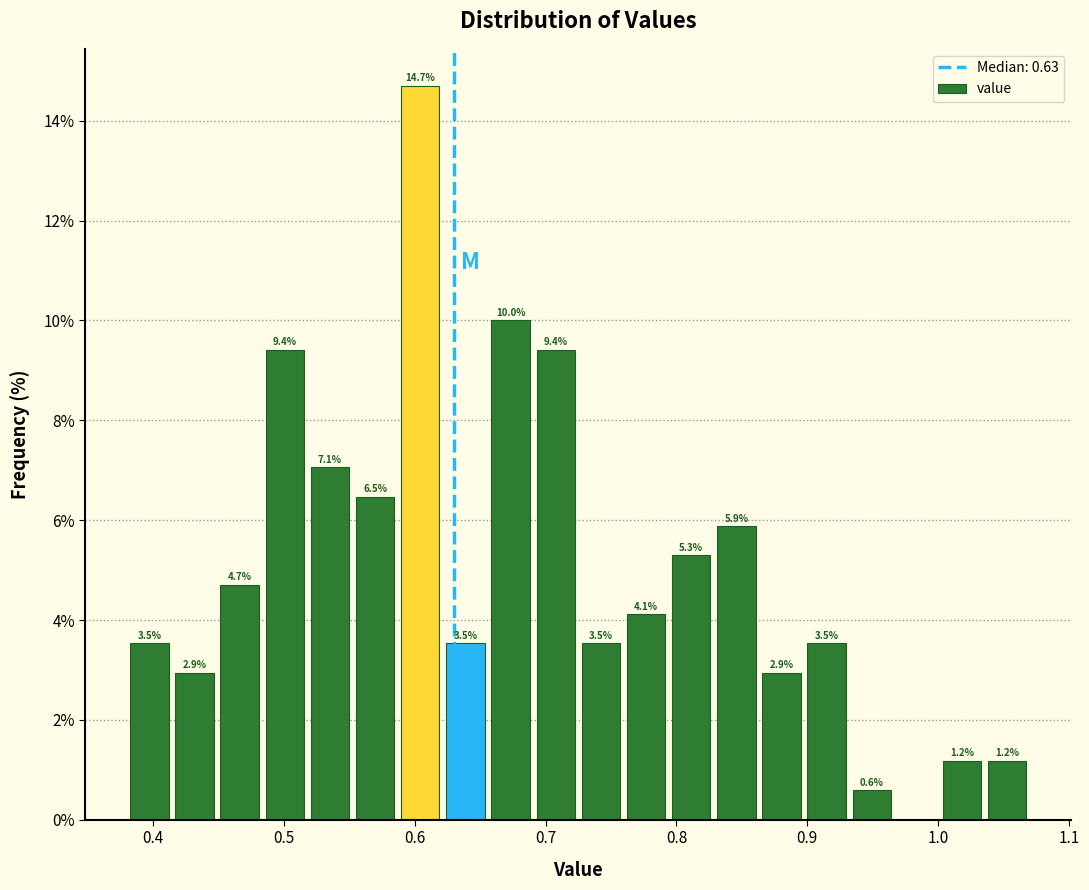

Around what value on the x-axis is the tallest bar? Give the approximate position of its centre, as read against the axis.

0.60